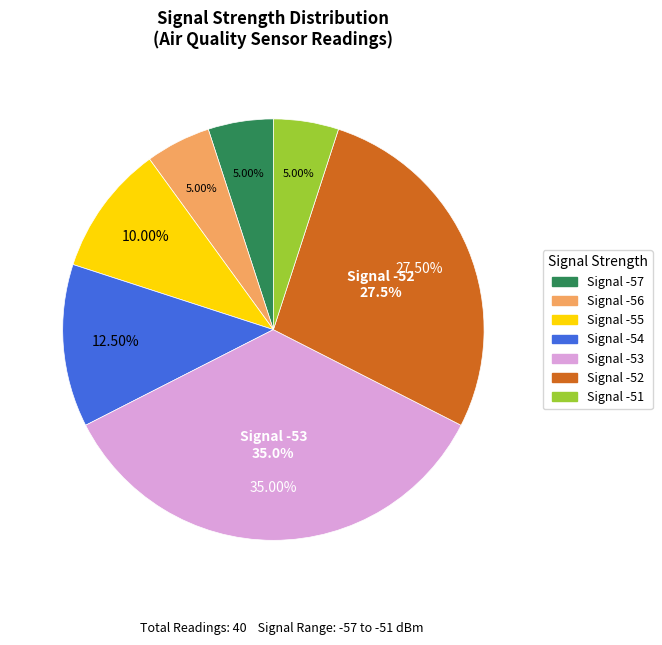

Which slice is the largest?

-53